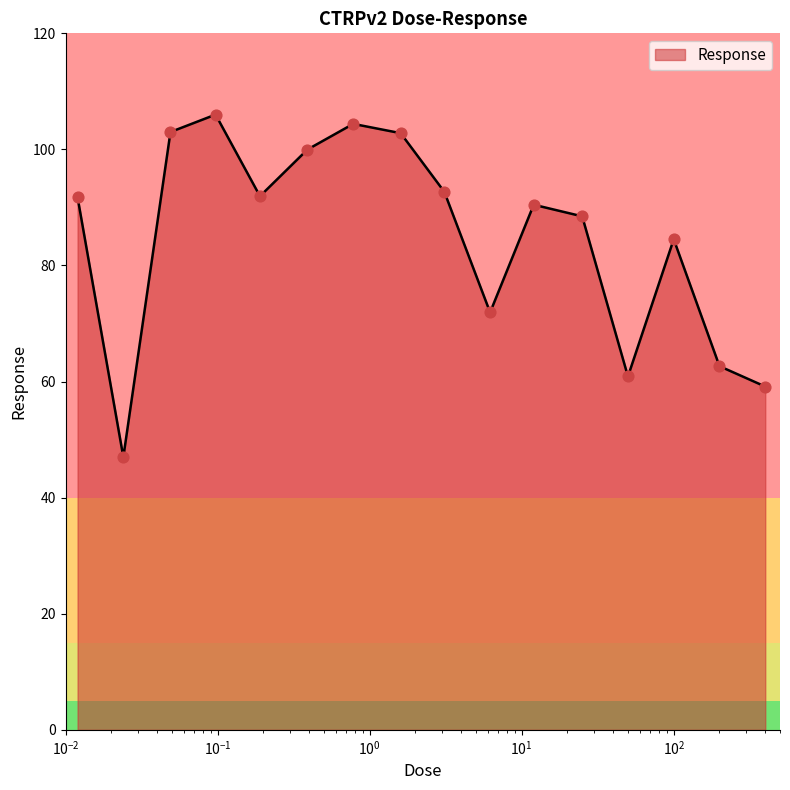

What is the maximum value shown in the chart?

106.0